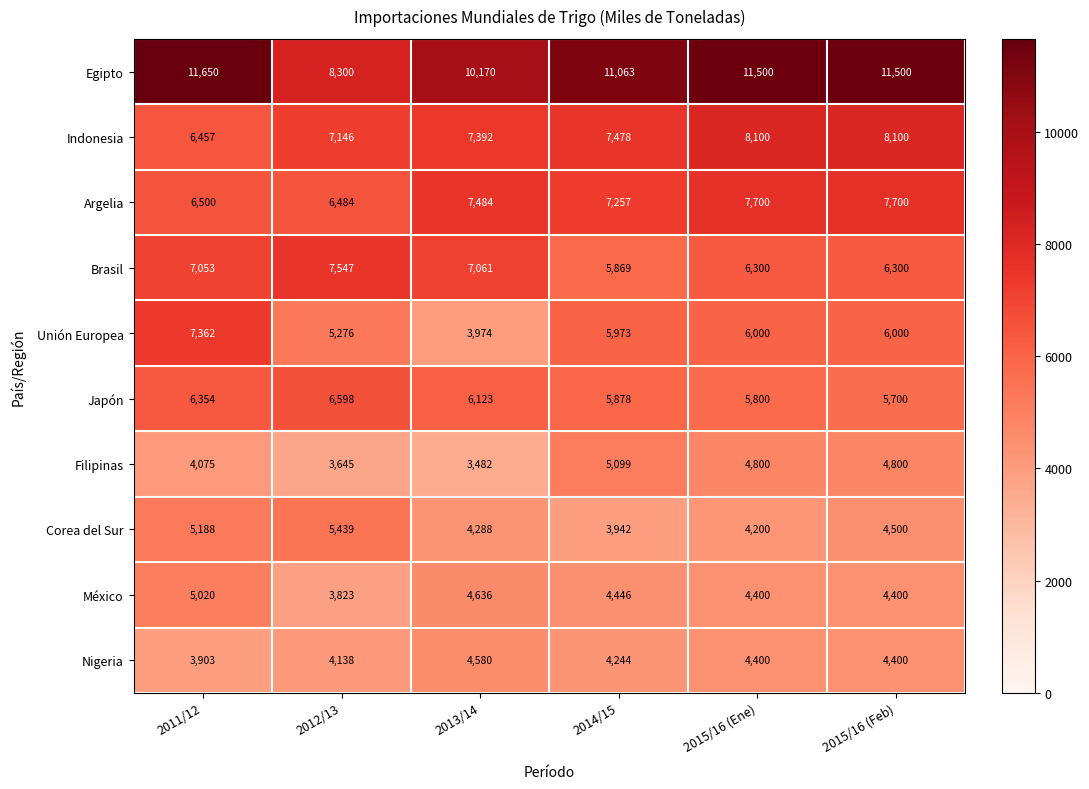

What is the difference between the maximum and second lowest values in the Nigeria series?

442